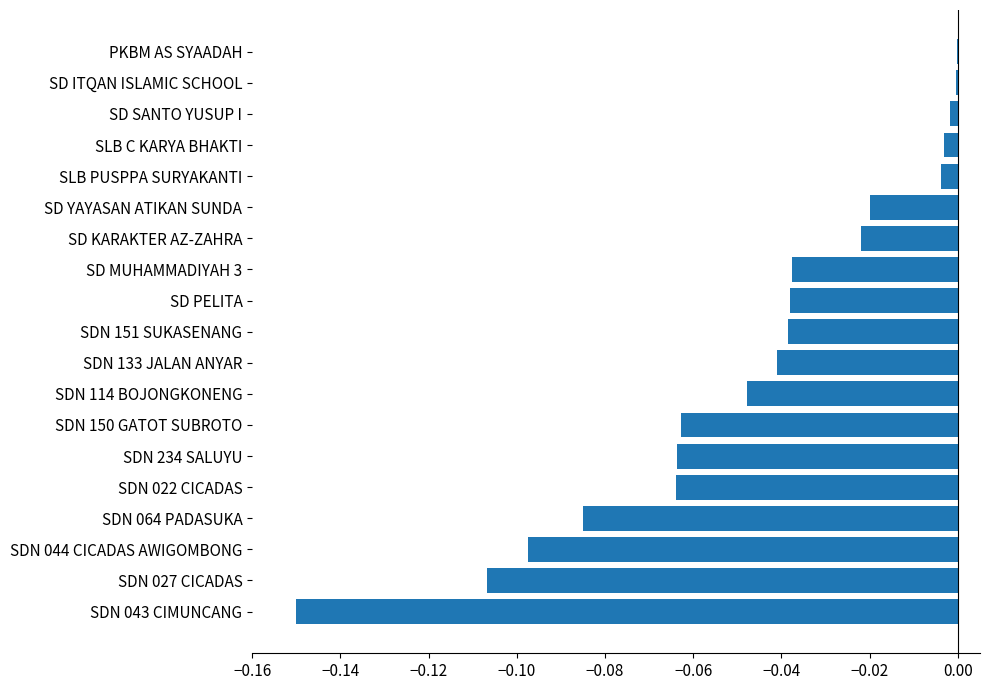

Is it true that the value at SD PELITA is -0.0?

True